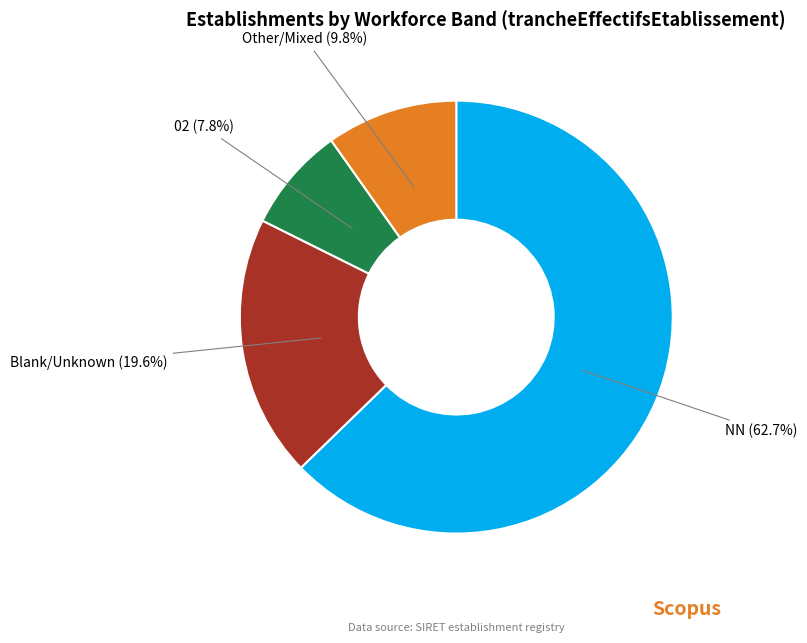

Is there a majority slice in this chart?

Yes